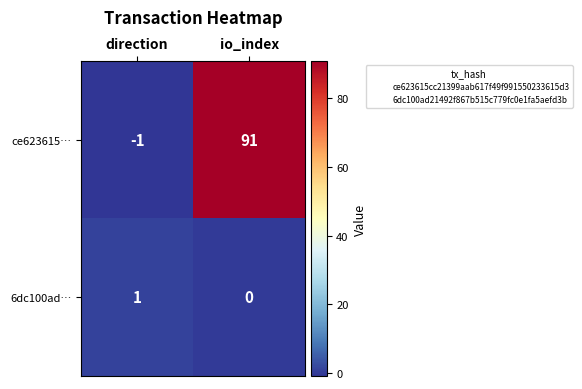

Is it true that ce623615… equals 130 at io_index?

False